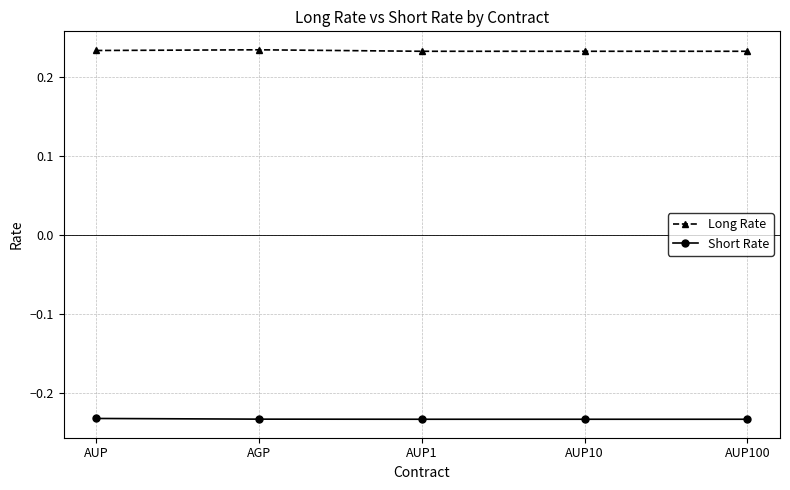

What is the spread (max minus min) of values at AUP10?

0.5